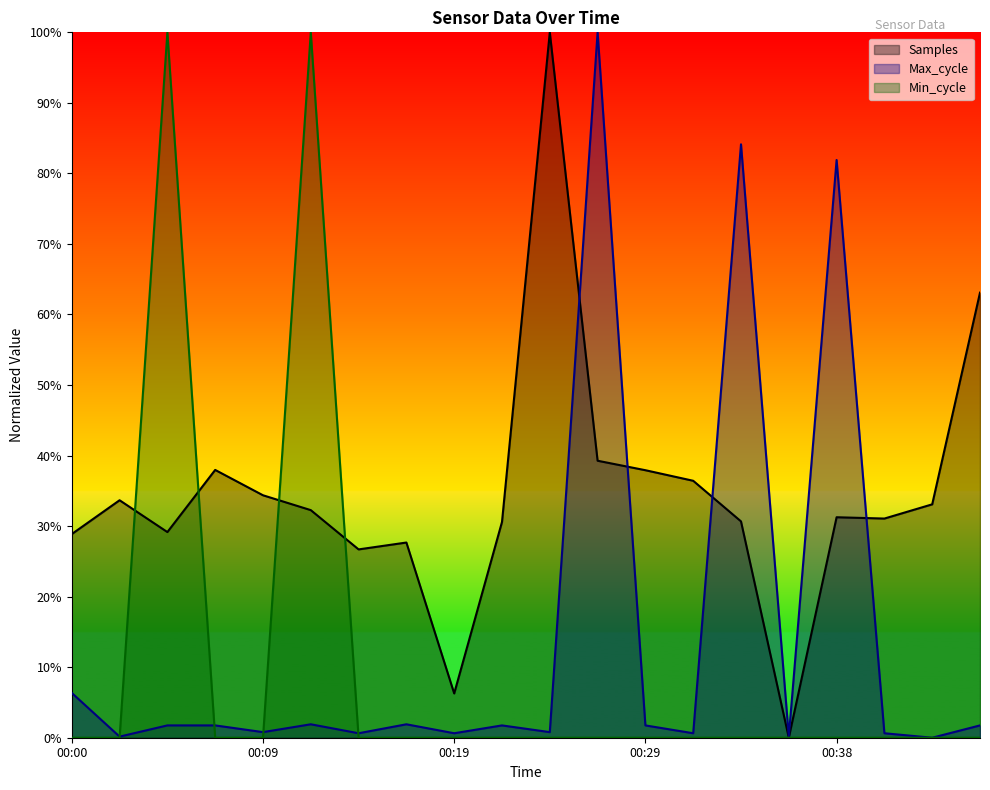

How many data points in Max_cycle are less than 1?

9